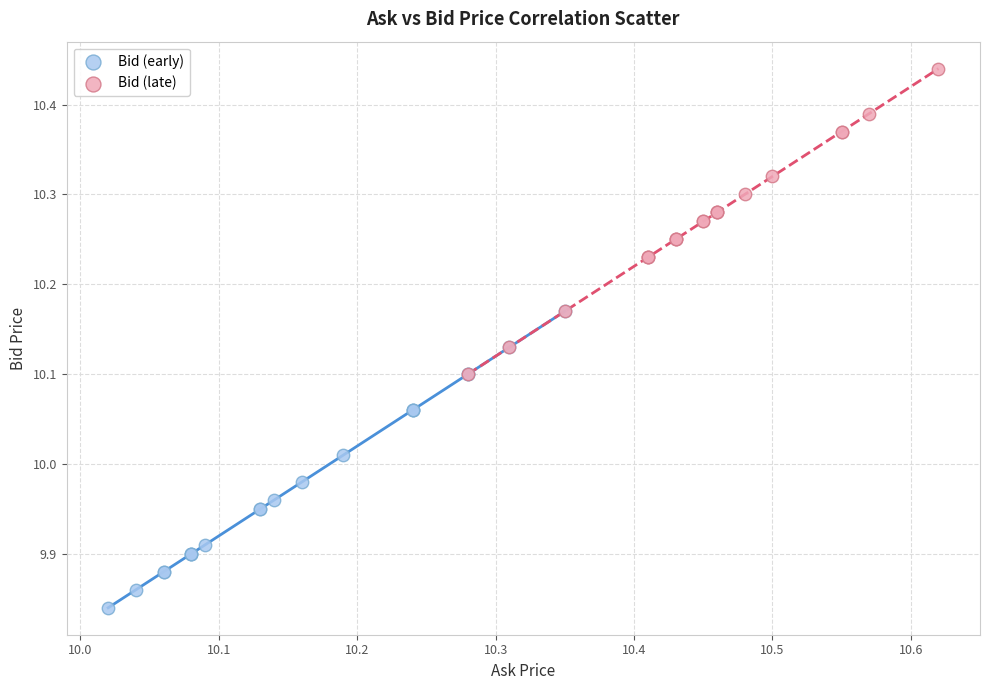

Which series contains the highest Y value?

Bid (late)